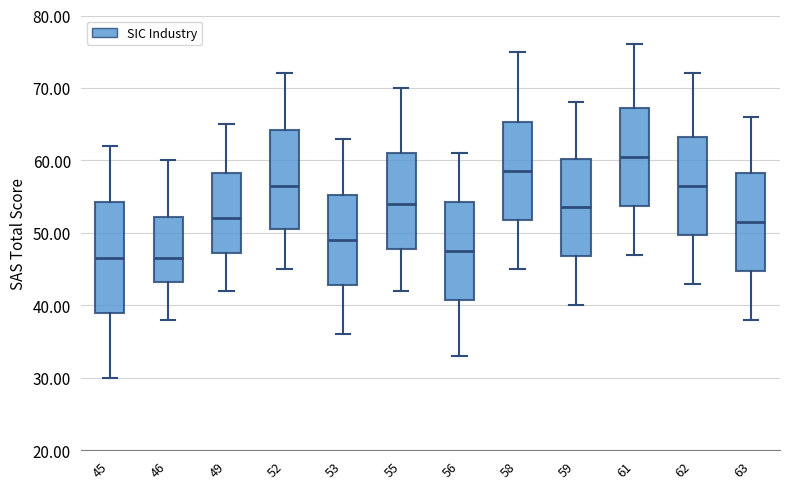

Where does the upper whisker of the box at x = 56 end on the y-axis? The values are not printed on the chart, so give them approximately, as read against the axis.

61